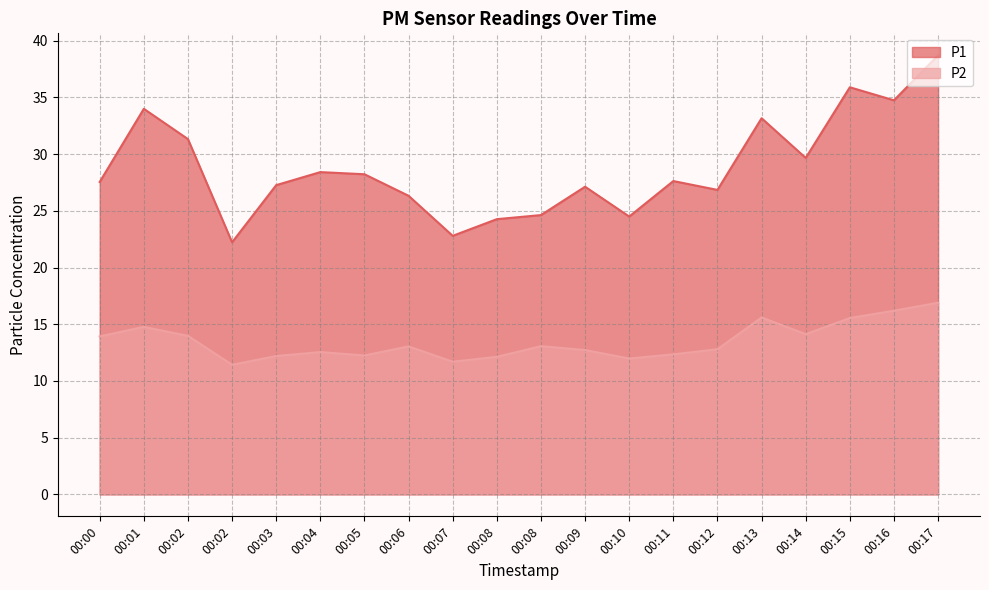

Which category has the lowest value in the P1 series?

00:02